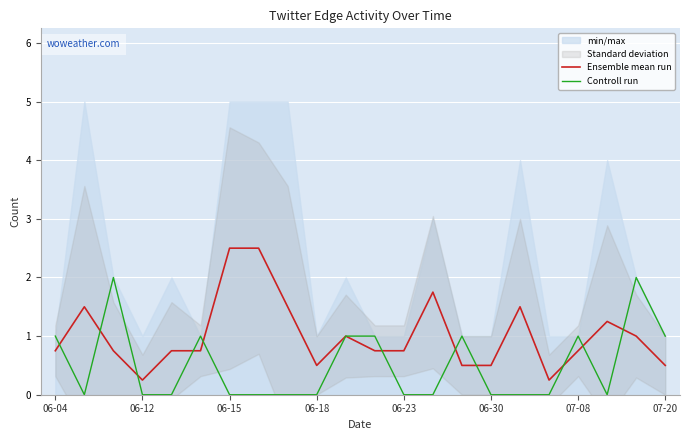

True or false: Ensemble mean run and Controll run intersect in this chart.

True